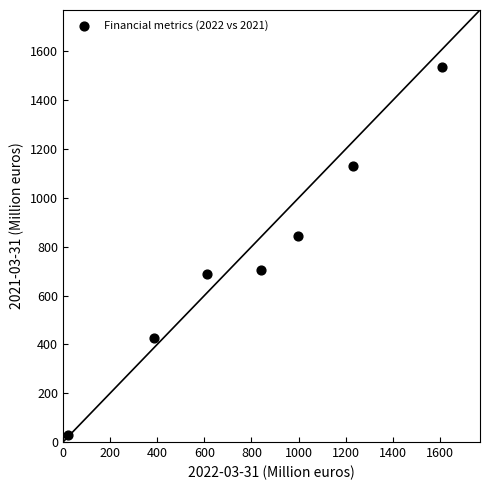

What is the average Y value?

766